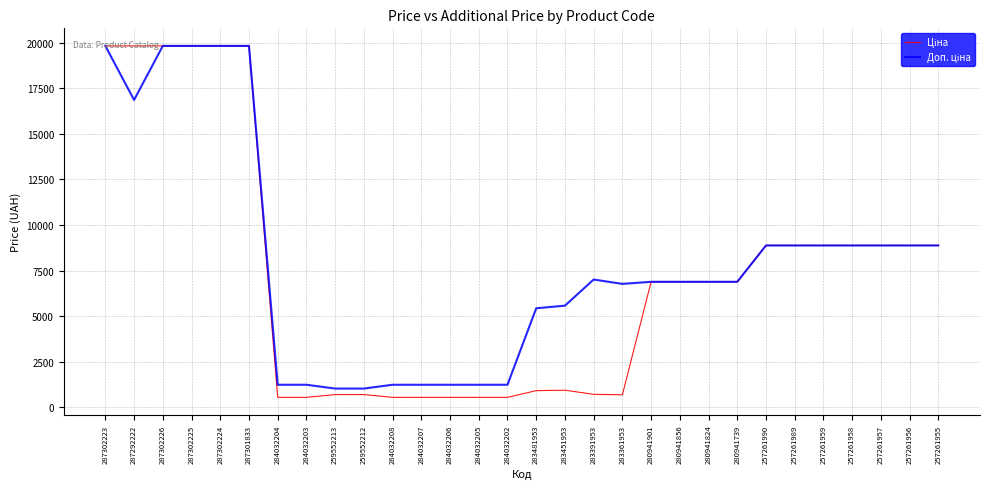

What is the maximum value shown in the chart?

19831.1